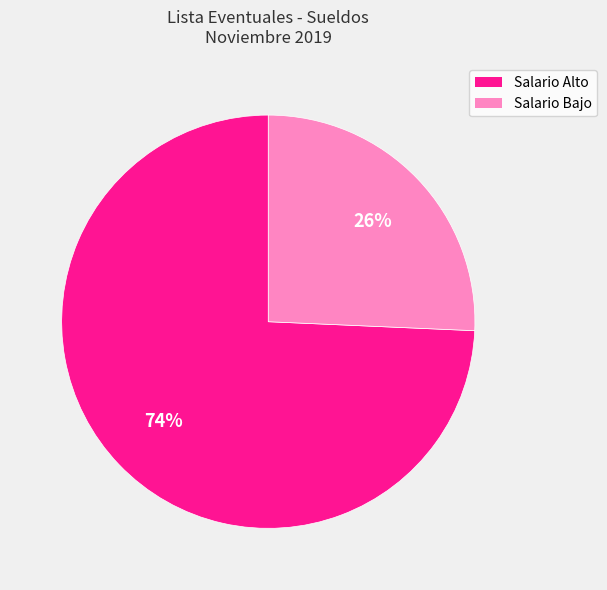

To the nearest percent, what is the average slice percentage?

50%